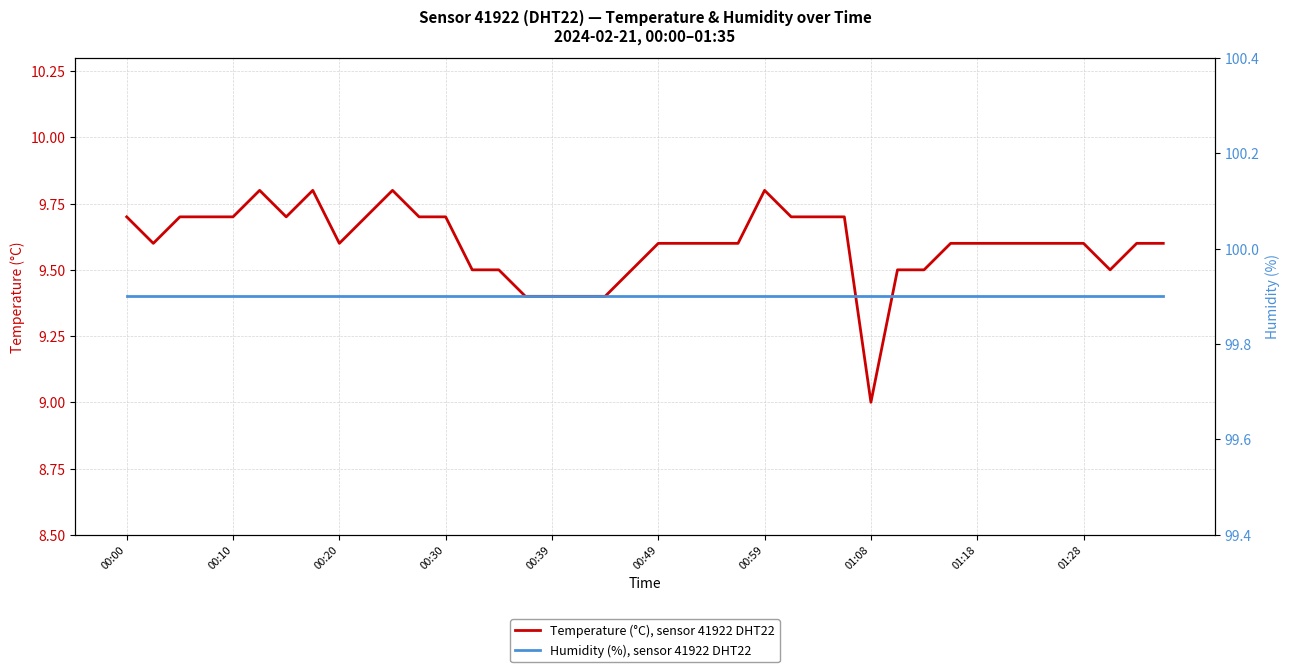

The value of Humidity (%), sensor 41922 DHT22 at 00:20 is 32.5. True or false?

False